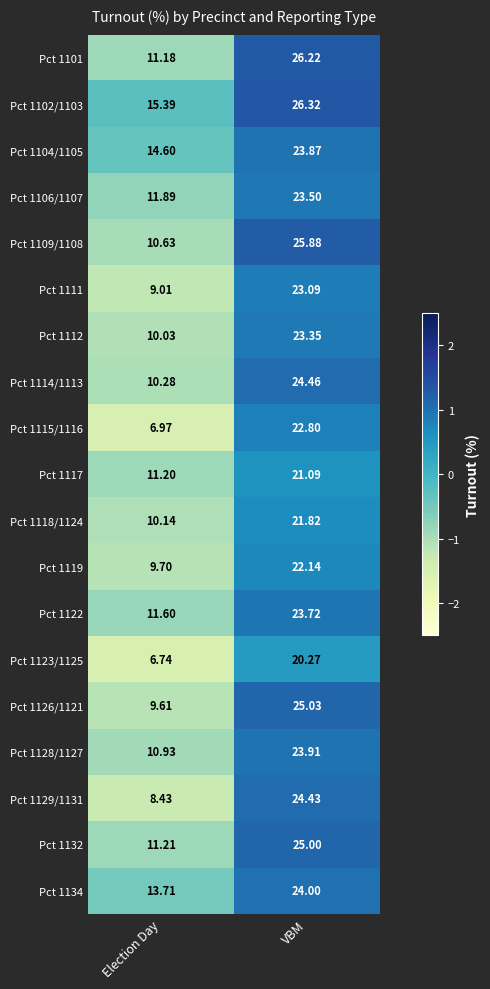

At which label does Pct 1117 reach its peak?

VBM